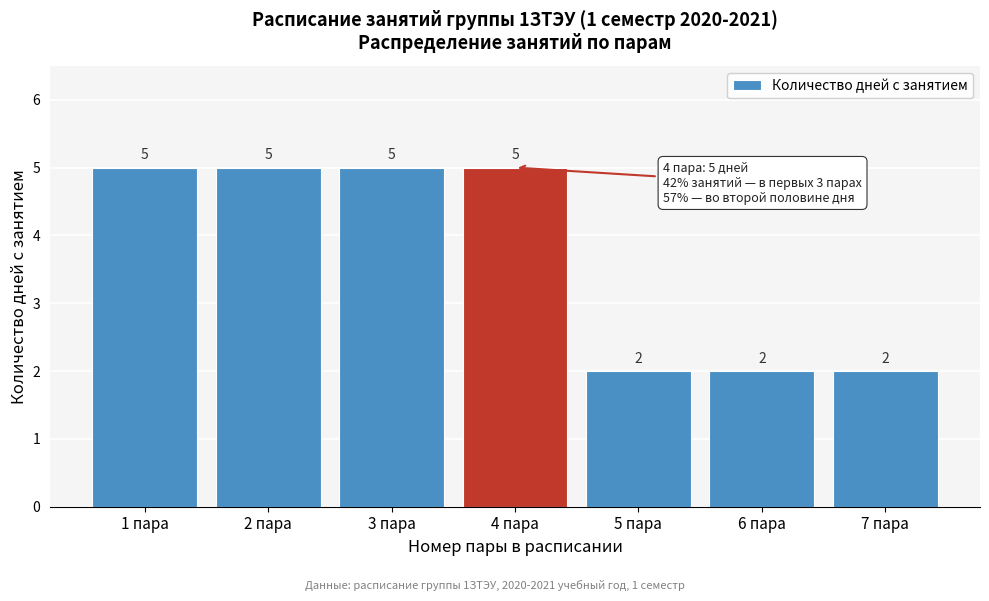

Reading right to left, list all the values displayed in this chart.

2	2	2	5	5	5	5